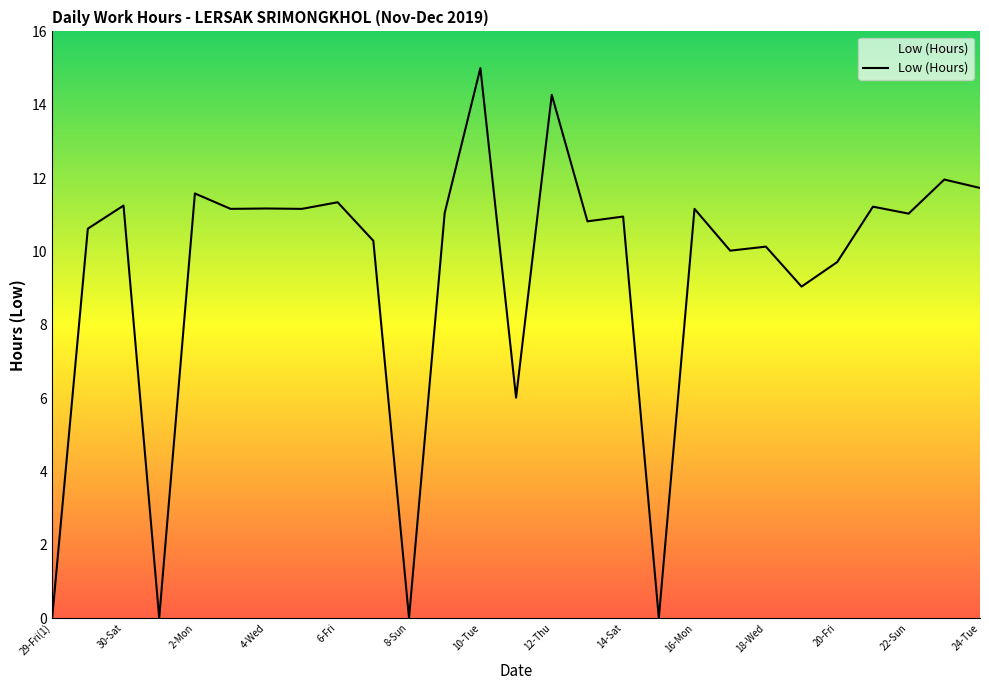

What is the difference between the maximum and minimum values?

15.0